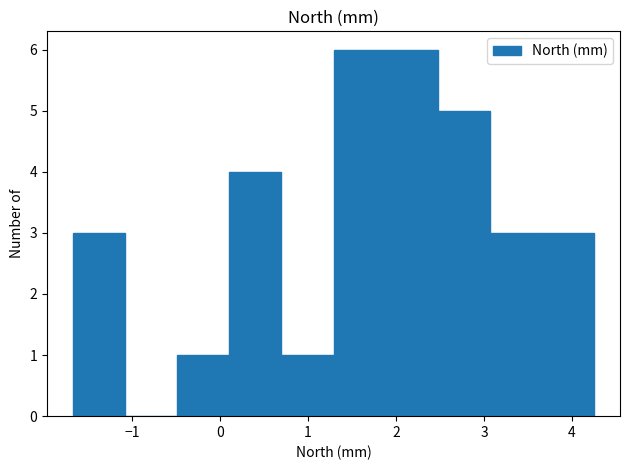

Reading left to right, transcribe this chart: for each bar, give the range it covers on the x-axis and its height. Neither the bar edges nor the heights are printed on the chart, so give them approximately, as read against the axes.

-1.7 to -1.1: 3
-1.1 to -0.5: 0
-0.5 to 0.1: 1
0.1 to 0.7: 4
0.7 to 1.3: 1
1.3 to 1.9: 6
1.9 to 2.5: 6
2.5 to 3.1: 5
3.1 to 3.7: 3
3.7 to 4.3: 3